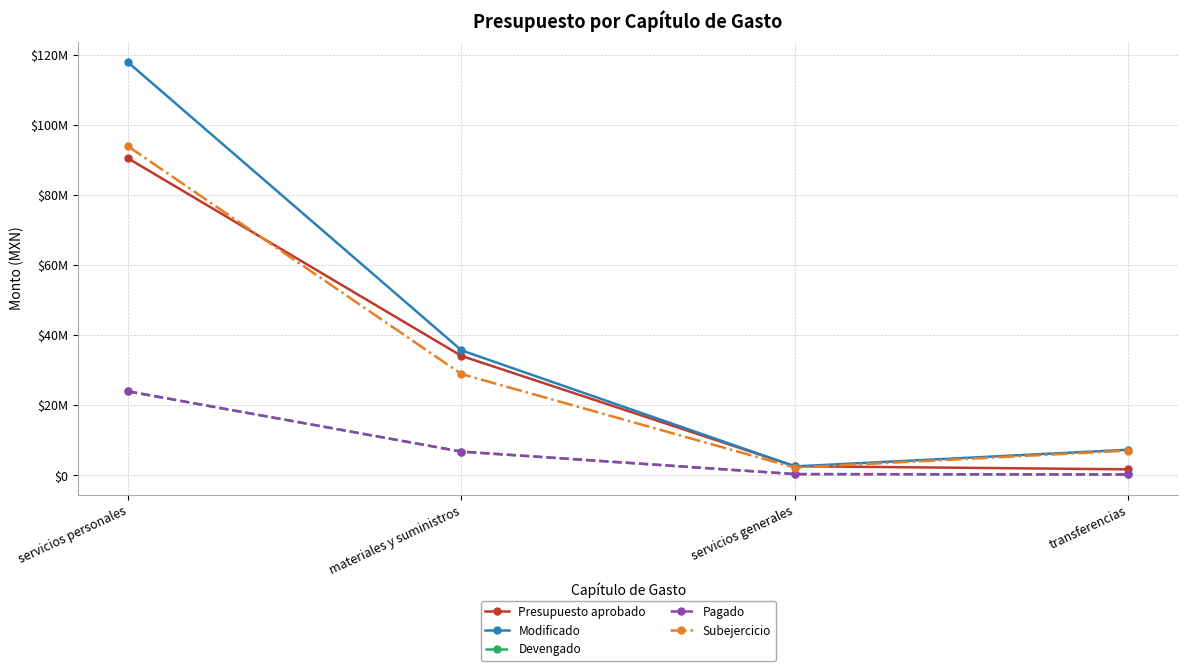

Is this an area chart (filled region under the line)?

No